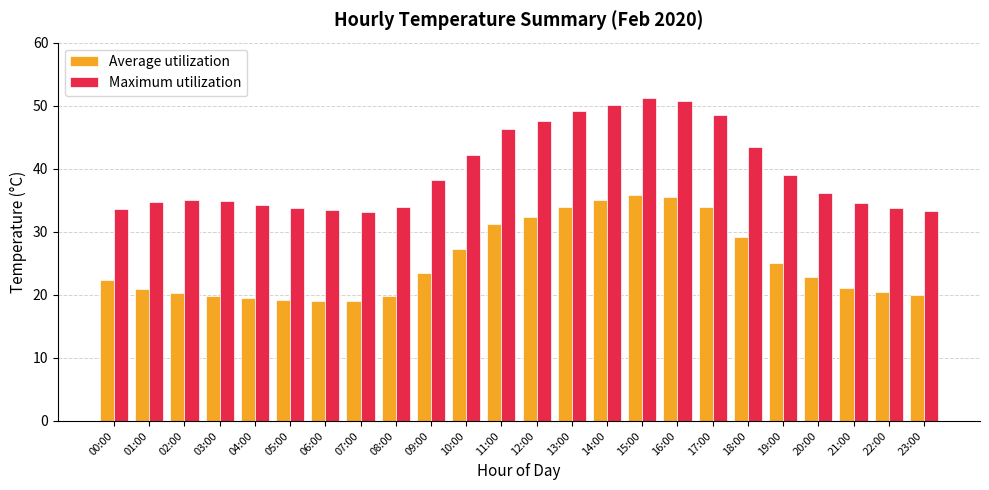

Between 14:00 and 21:00, which series saw the biggest shift?

Maximum utilization